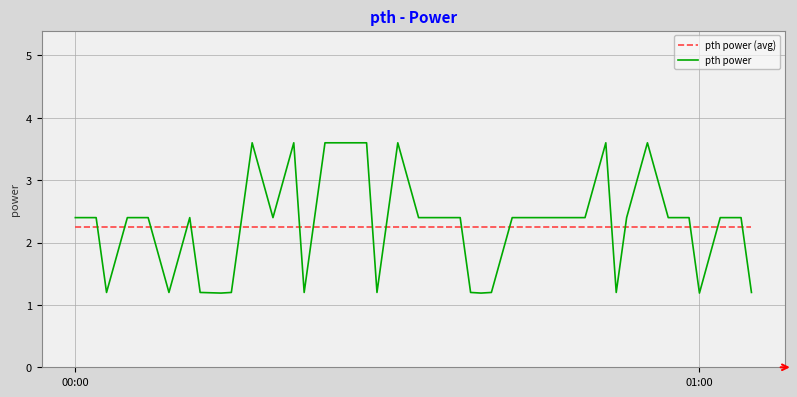

How many intersections are there between pth power and pth power (avg)?

17